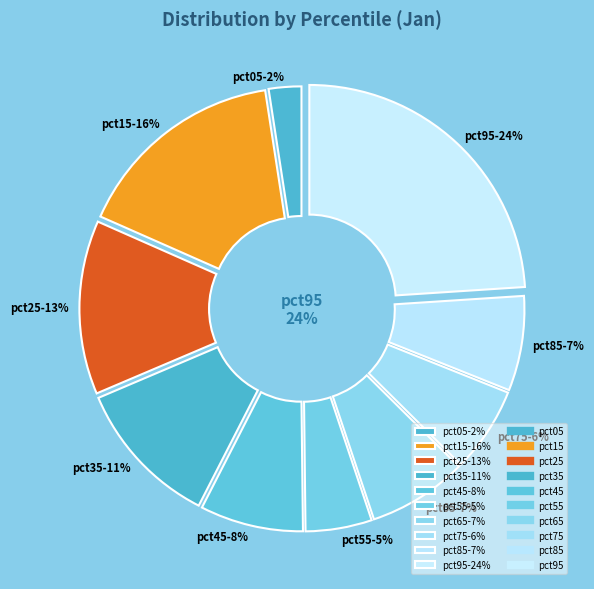

To the nearest percent, what is the difference between the largest and smallest slice percentages?

22%